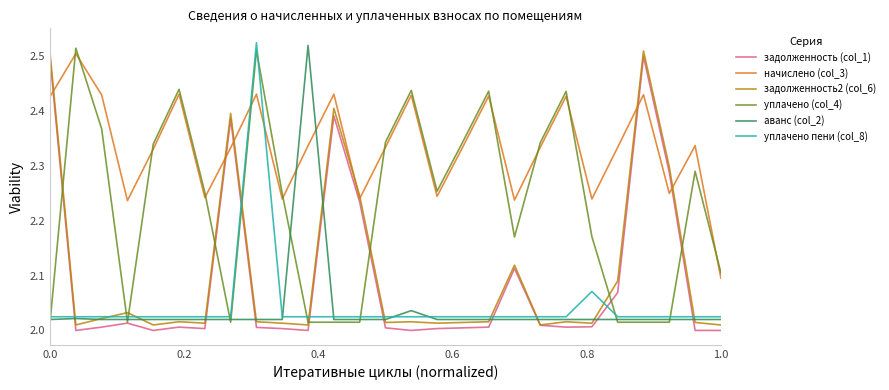

In задолженность2 (col_6), how many points are higher than both neighbors (excluding endpoints)?

8